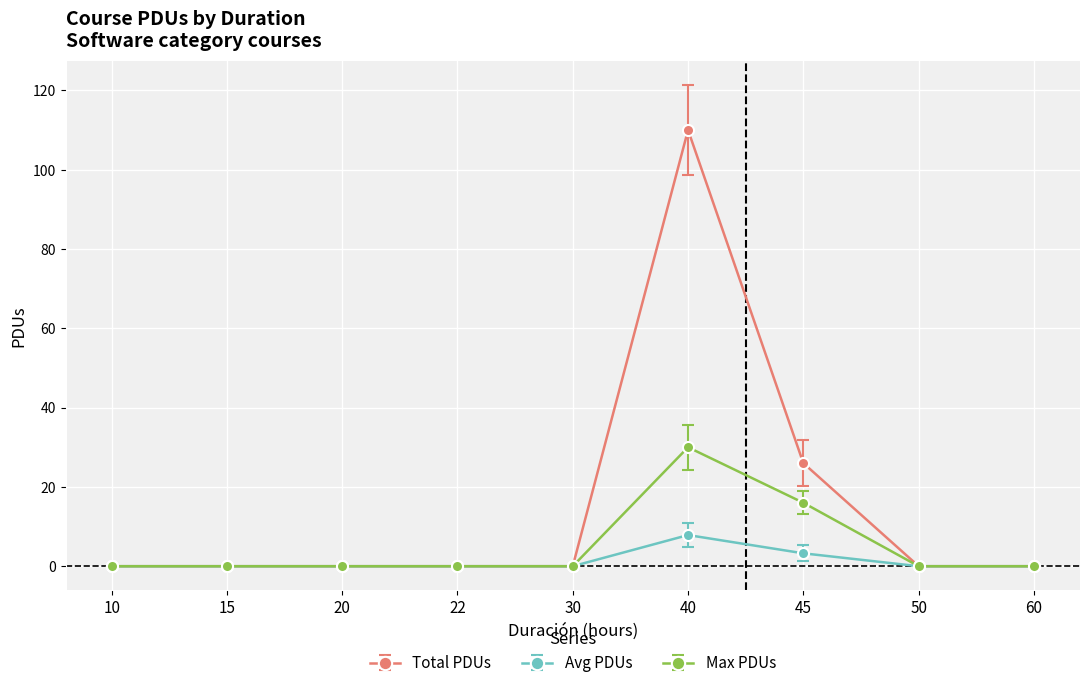

The Max PDUs series shows -17.9 at 10. True or false?

False